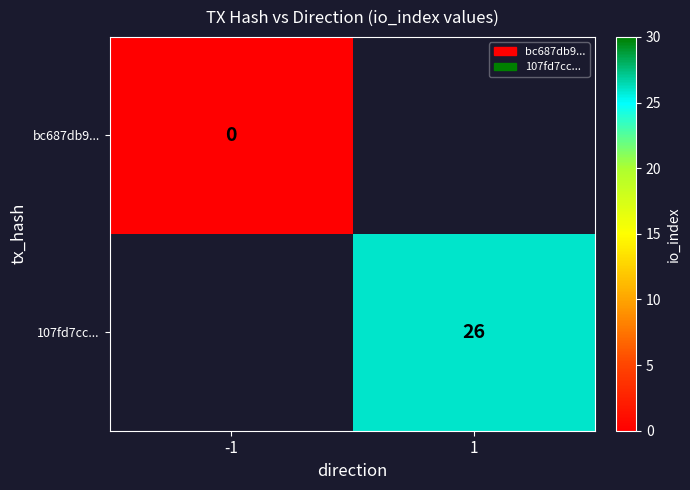

At how many categories does at least one series exceed 3?

1